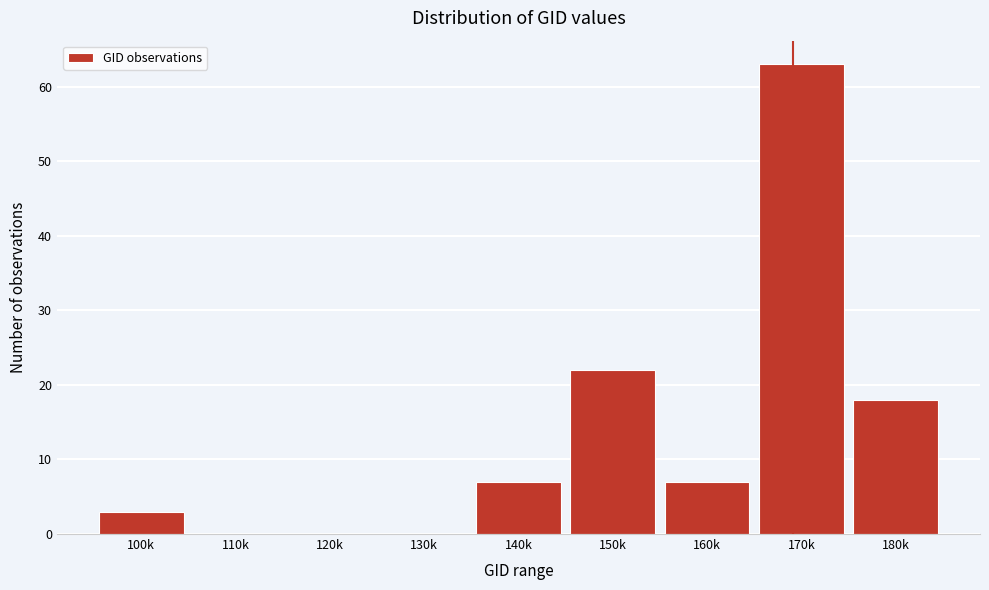

Reading left to right, extract all data points from this chart.

100k=3	110k=0	120k=0	130k=0	140k=7	150k=22	160k=7	170k=63	180k=18